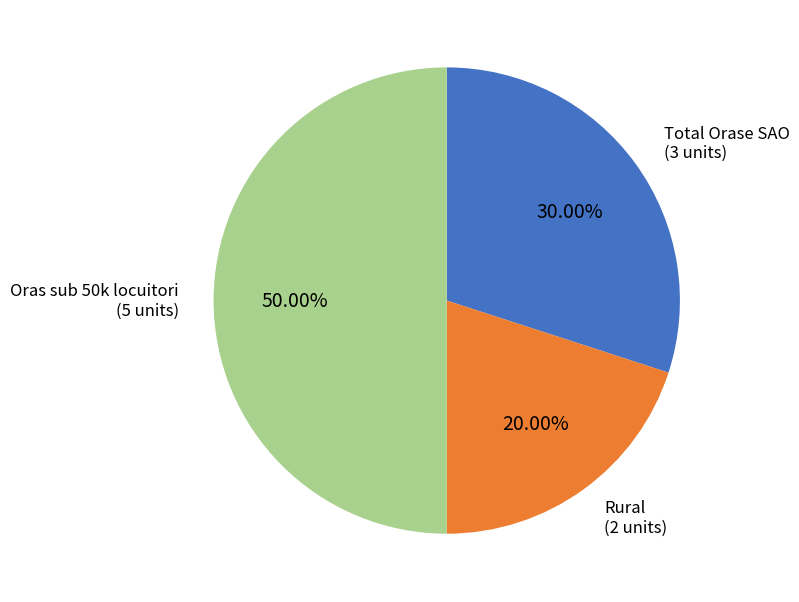

To the nearest percent, what is the average slice percentage?

33%